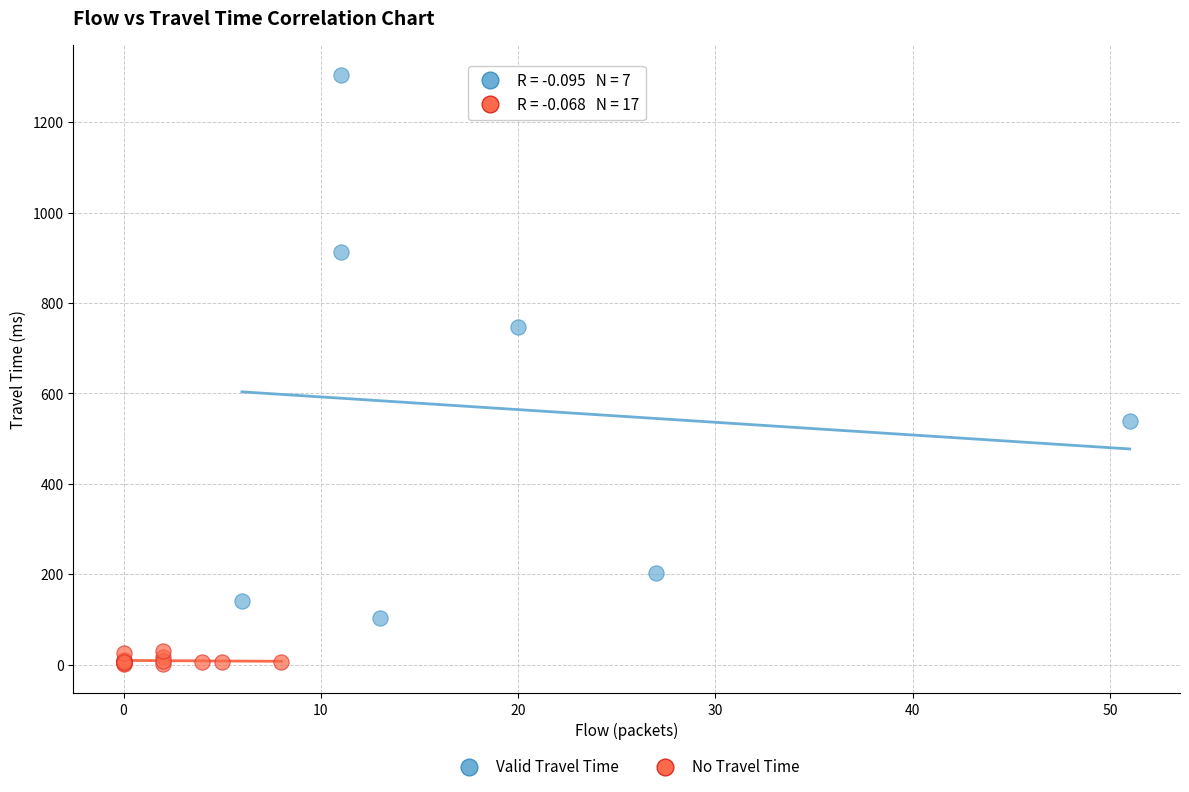

What are all the series names shown in the legend?

Valid Travel Time, No Travel Time